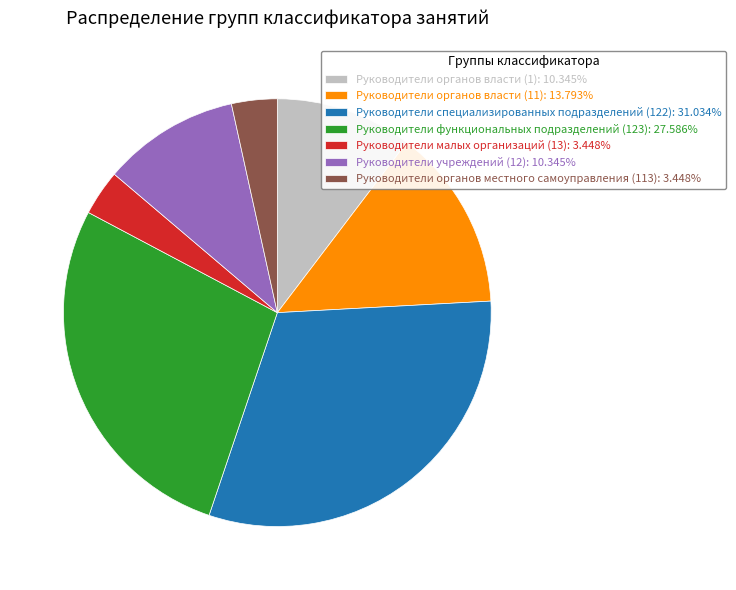

Is the sum of Руководители учреждений (12) and Руководители органов власти (11) greater than half?

No